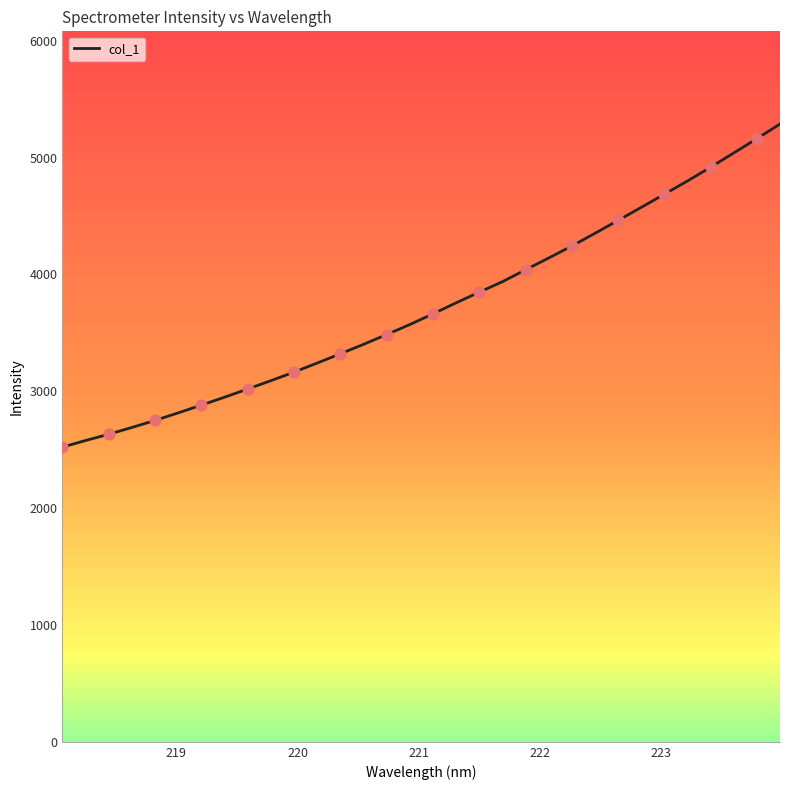

What is the maximum value shown in the chart?

5286.9